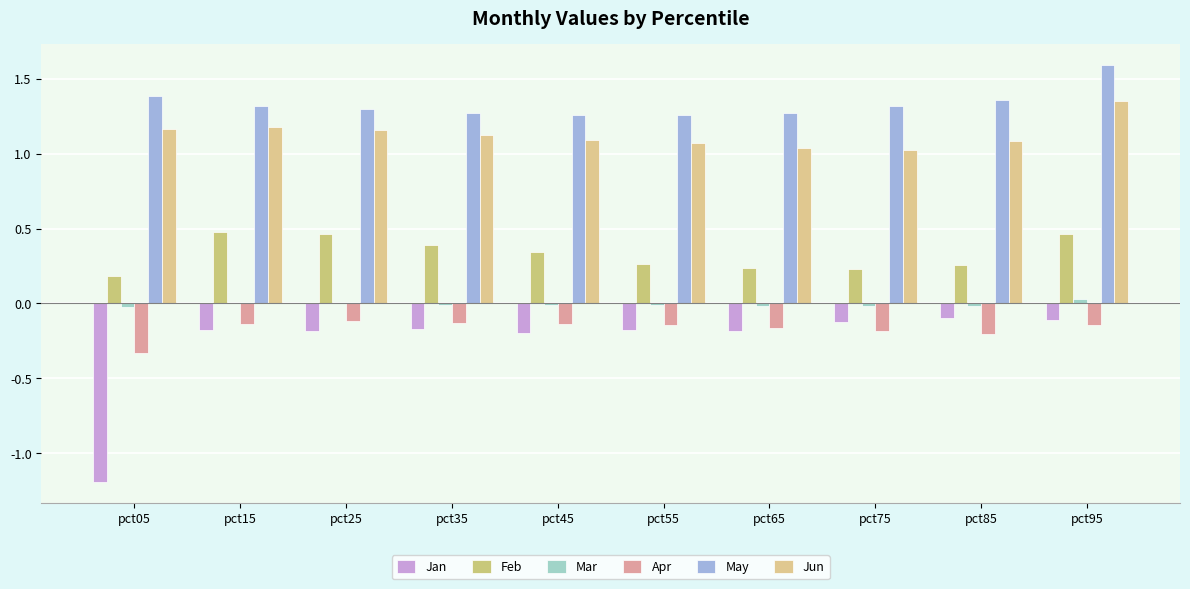

Which series has the largest total across all categories?

May